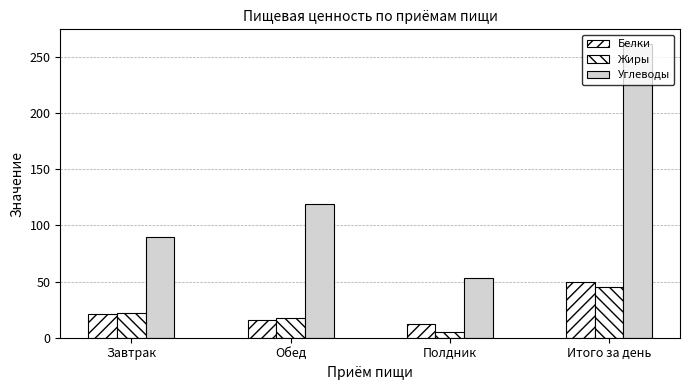

What is the maximum value shown in the chart?

261.3